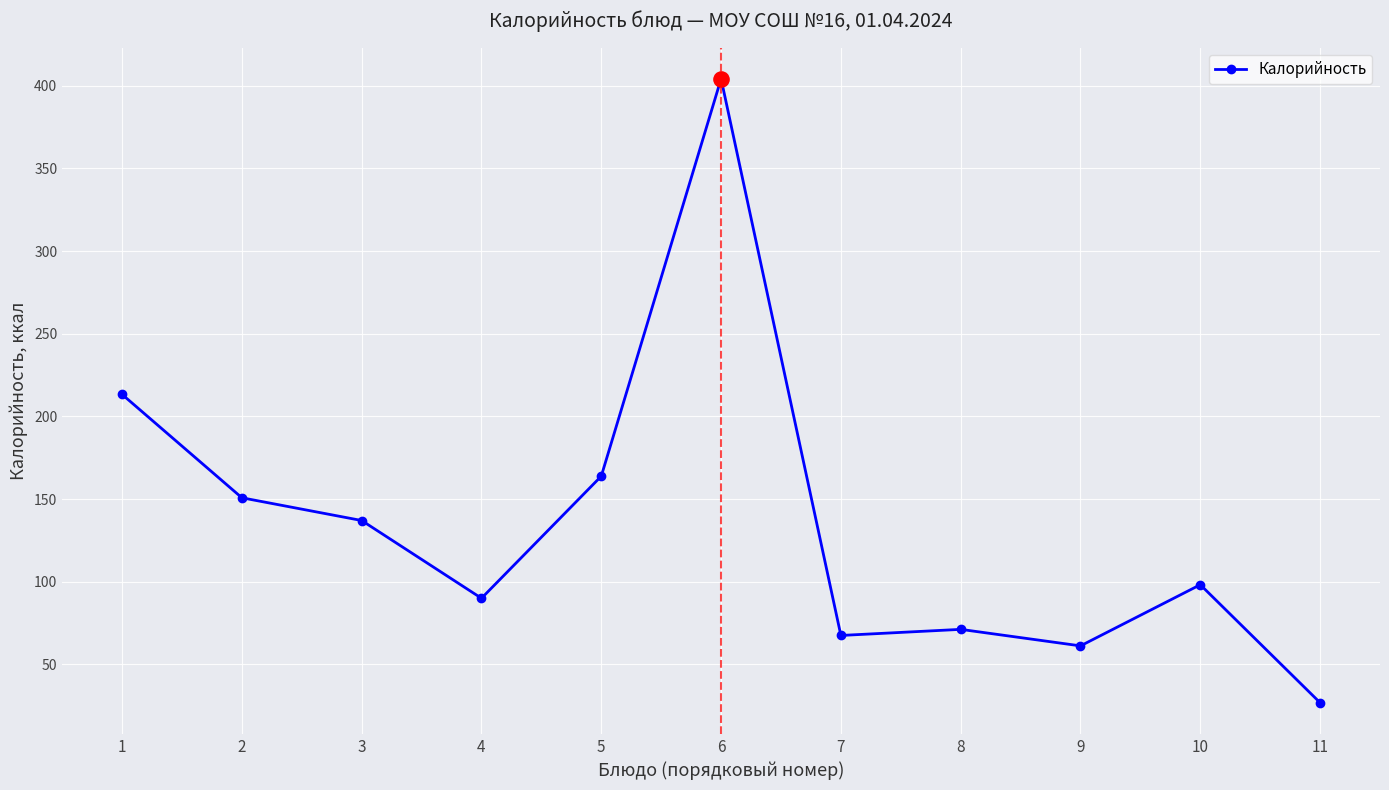

Which has a higher value, 11 or 5?

5